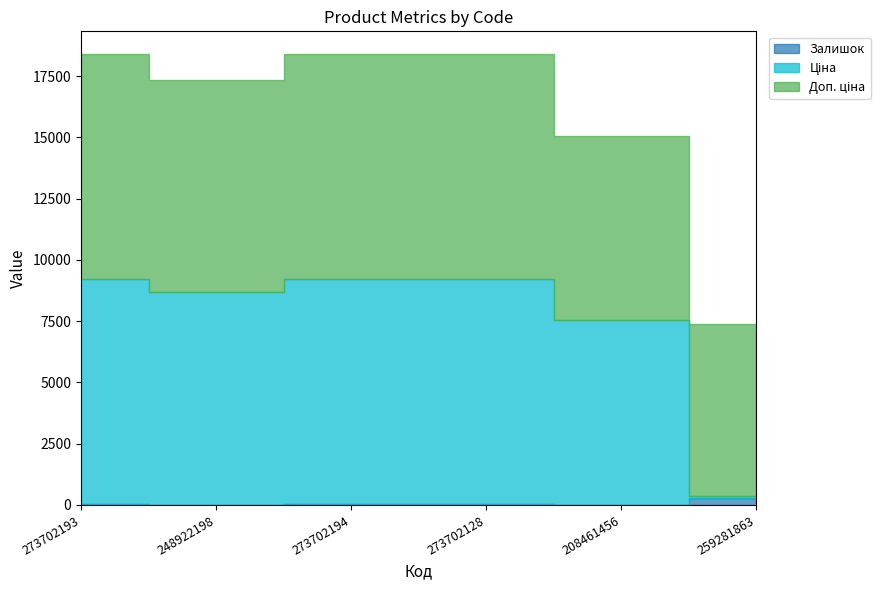

At which category does the chart reach its minimum across all series?

208461456